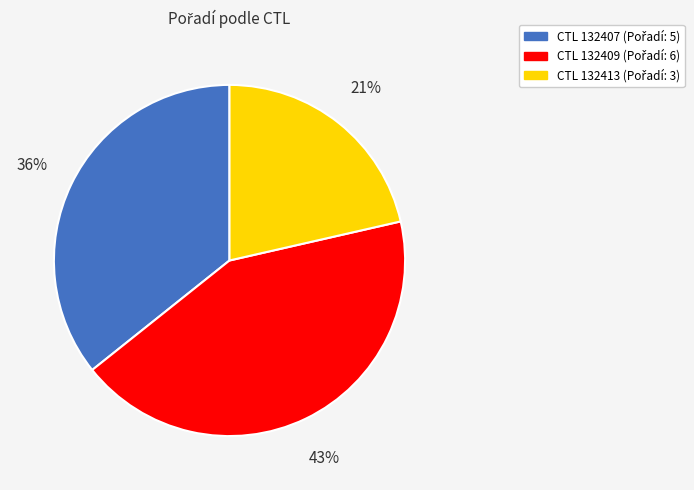

Does any single category account for the majority?

No